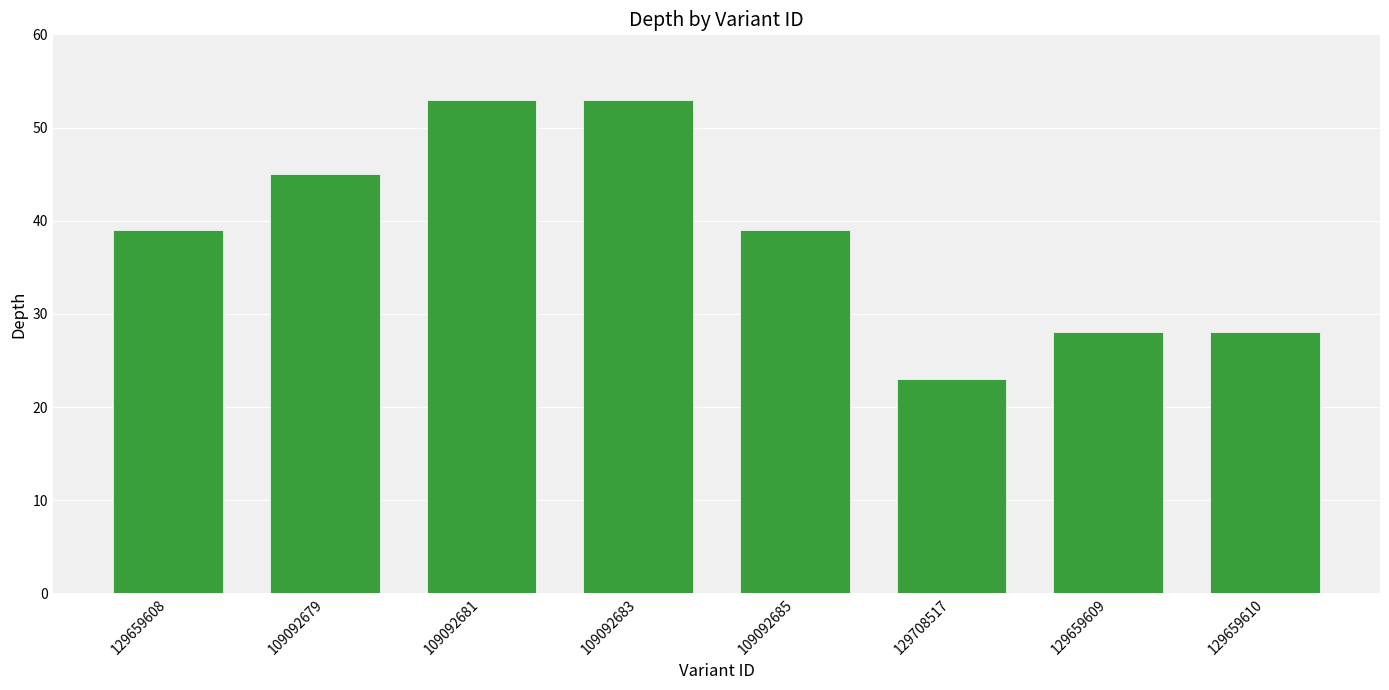

What is the difference between the maximum and second lowest values?

25